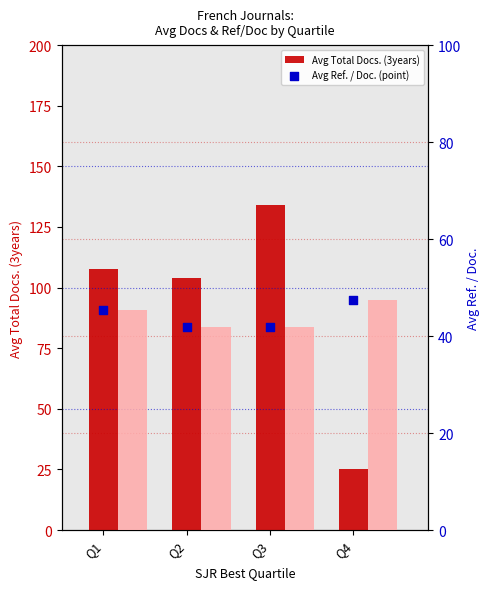

What is the total value across all series at Q3?

217.6